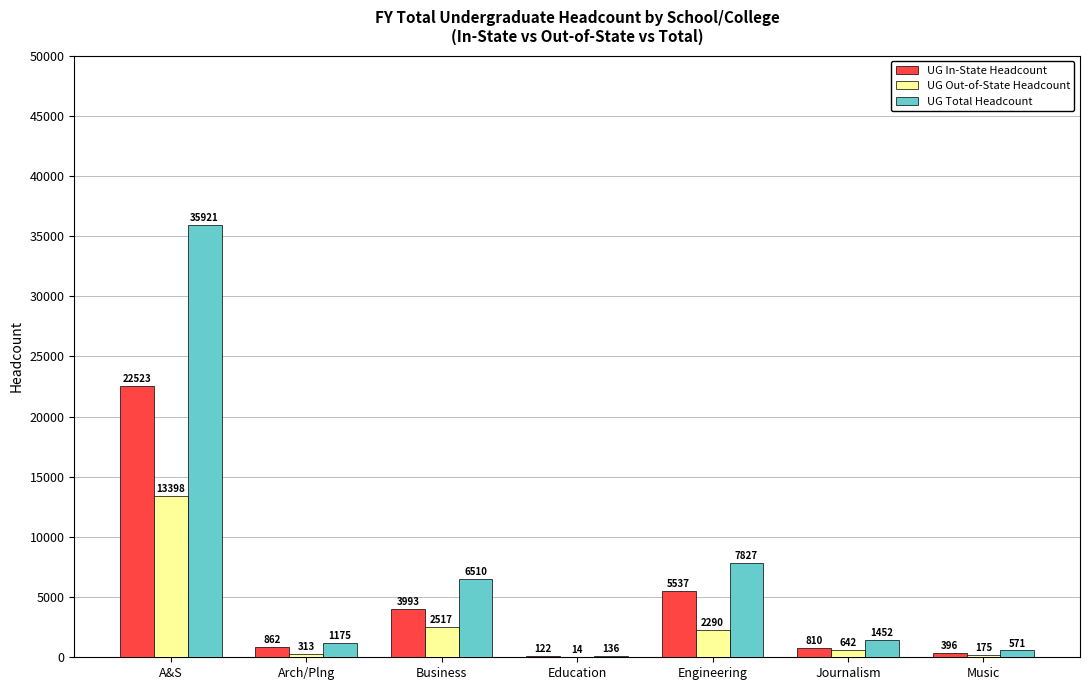

Reading left to right, list all the values displayed in this chart.

UG In-State Headcount: A&S=22523	Arch/Plng=862	Business=3993	Education=122	Engineering=5537	Journalism=810	Music=396
UG Out-of-State Headcount: A&S=13398	Arch/Plng=313	Business=2517	Education=14	Engineering=2290	Journalism=642	Music=175
UG Total Headcount: A&S=35921	Arch/Plng=1175	Business=6510	Education=136	Engineering=7827	Journalism=1452	Music=571